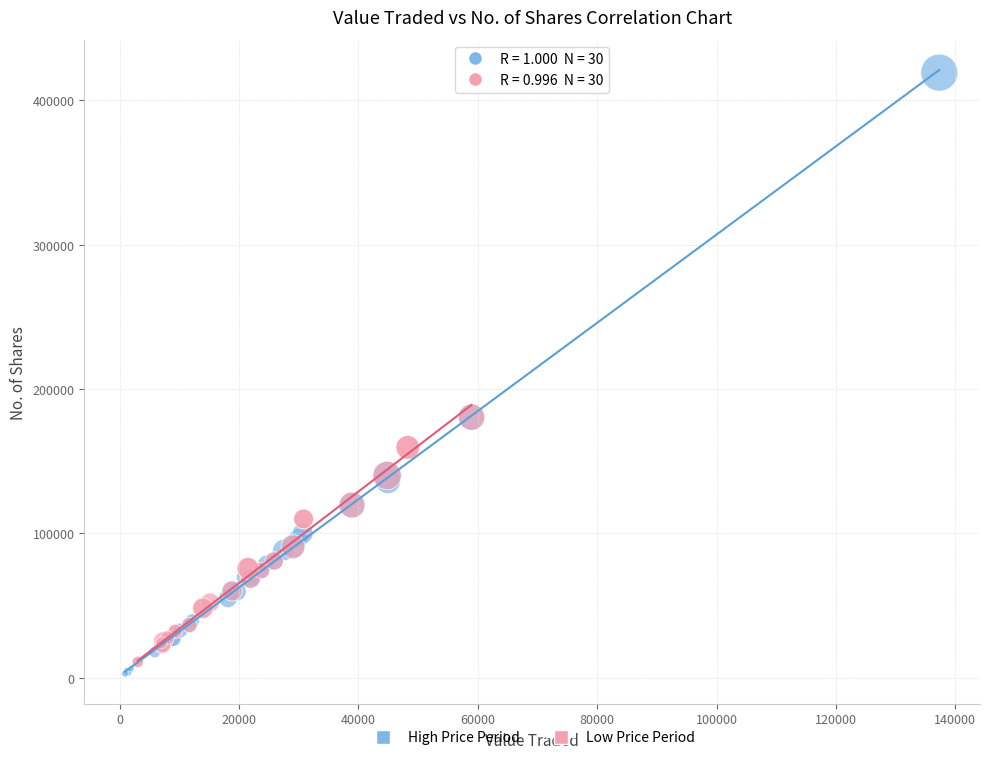

Which series has the largest Y range (max minus min)?

High Price Period